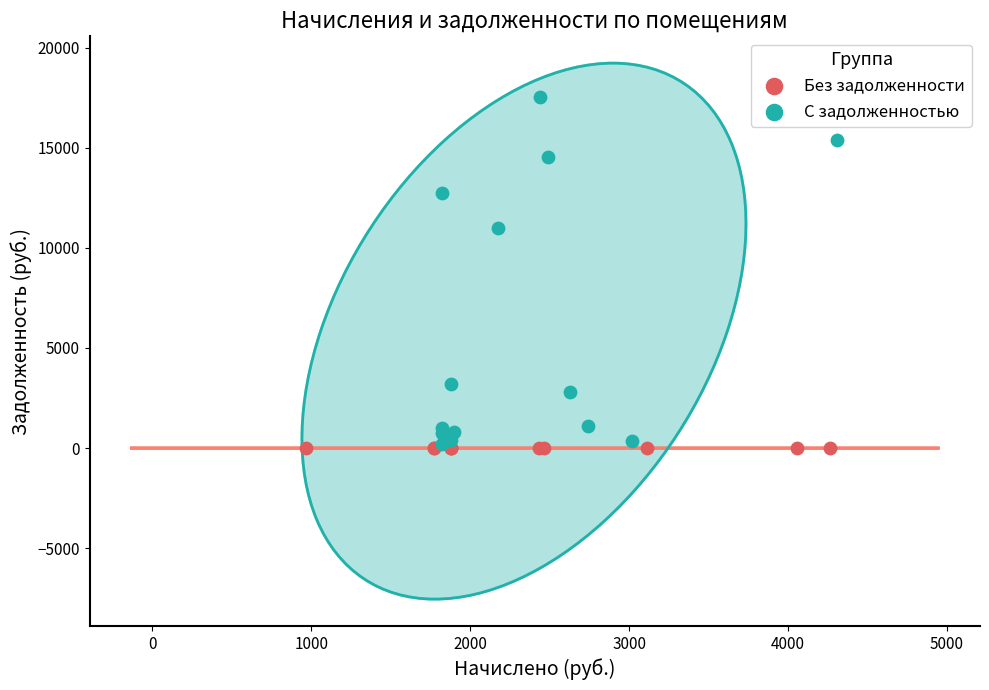

Which series reaches the maximum Y coordinate?

С задолженностью